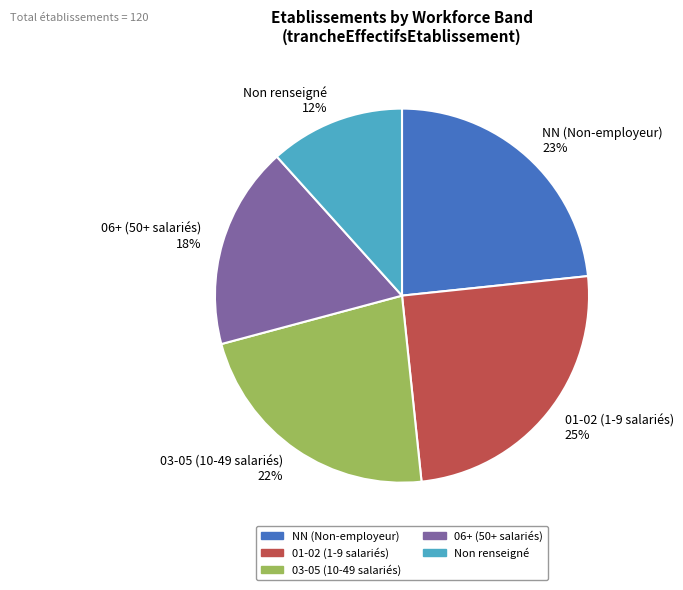

Is it true that 03-05 (10-49 salariés) 22% is 29% of the pie?

False